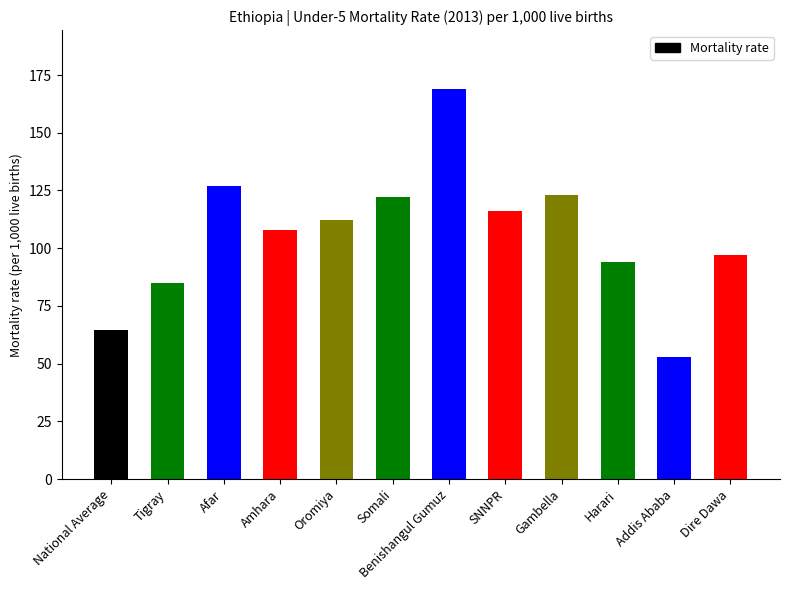

Is it true that the value at Harari is 94.0?

True